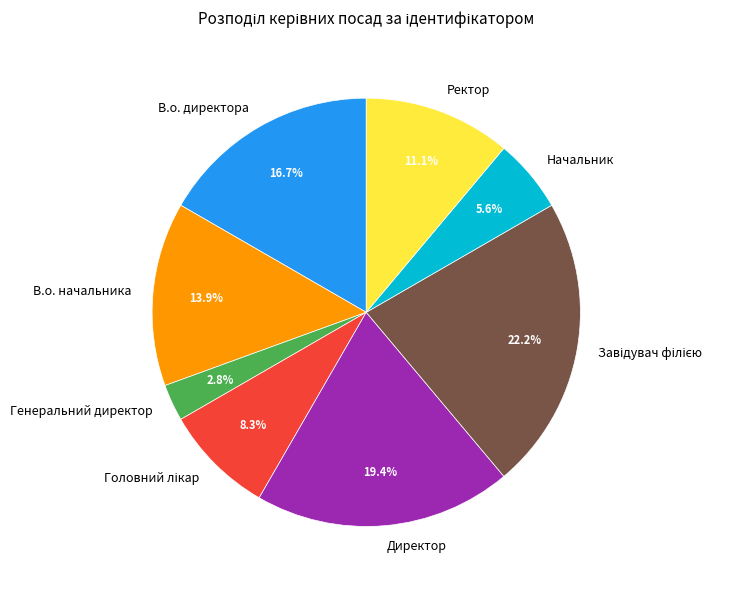

True or false: Начальник accounts for 1% of the total.

False